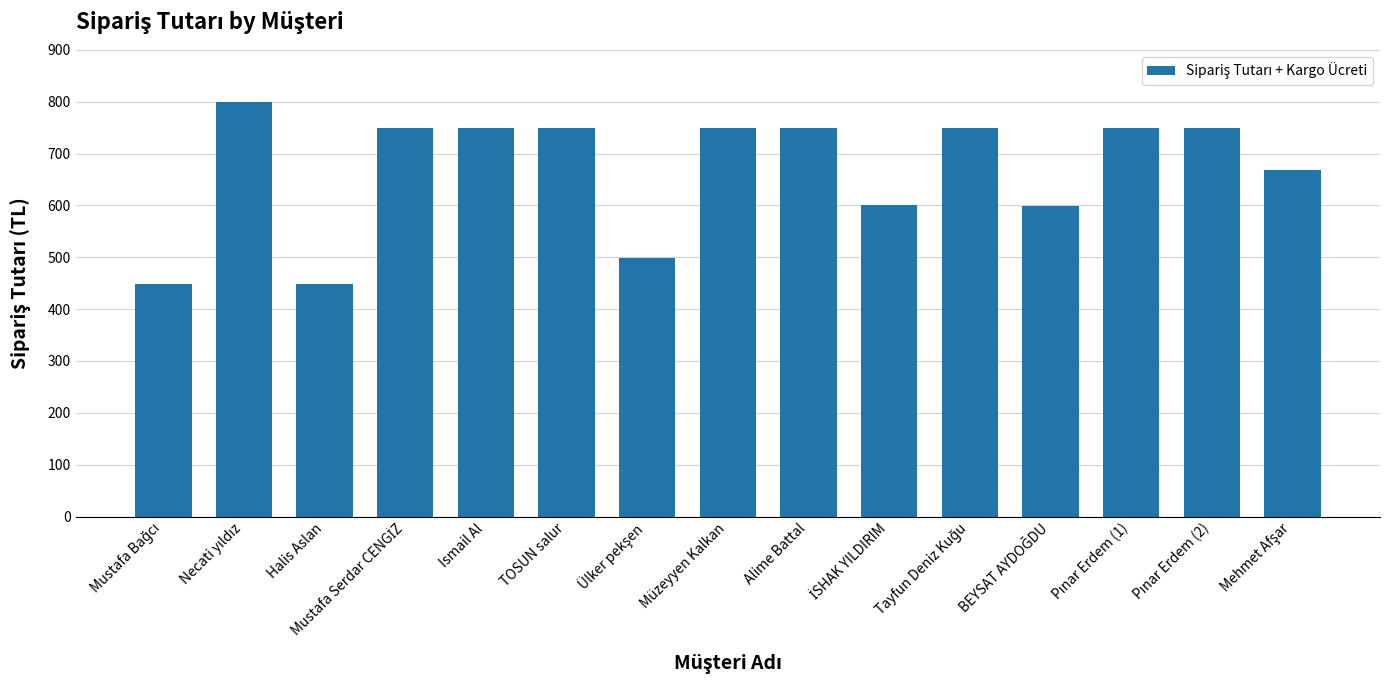

What is the minimum value shown in the chart?

449